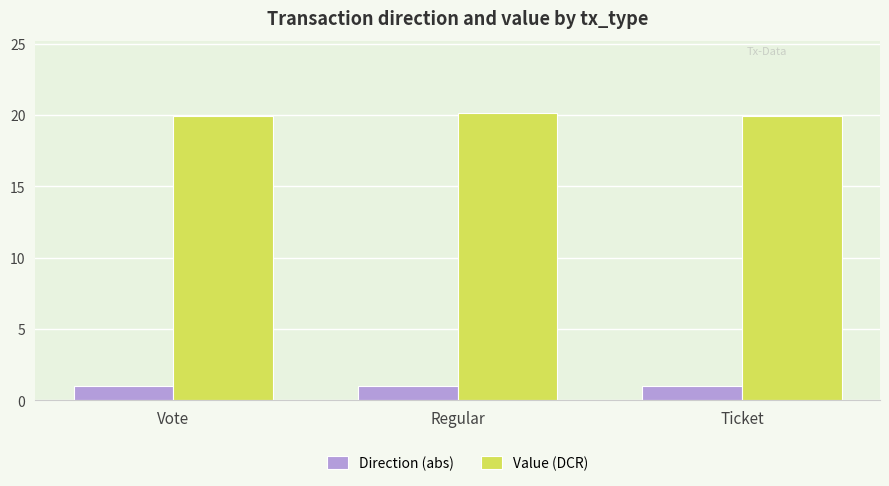

What is the total value across all series at Ticket?

20.9